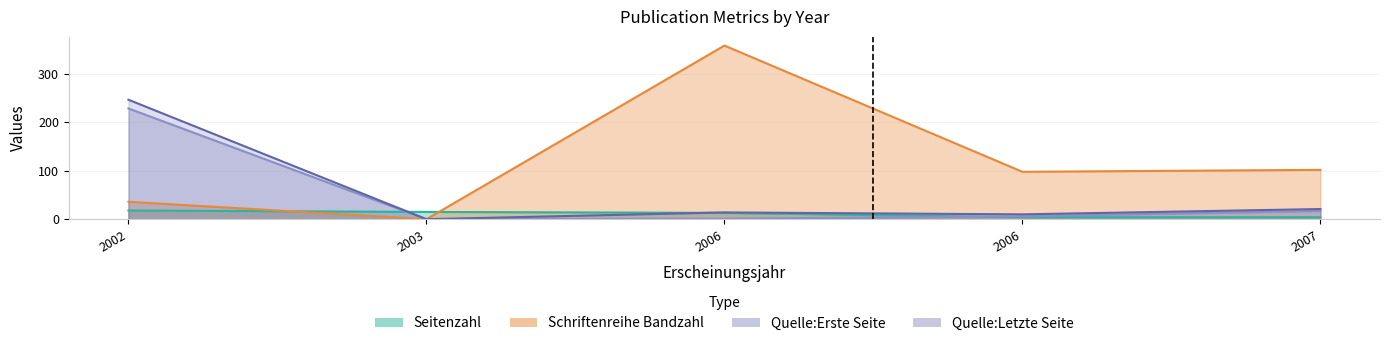

True or false: Quelle:Letzte Seite and Quelle:Erste Seite intersect in this chart.

False